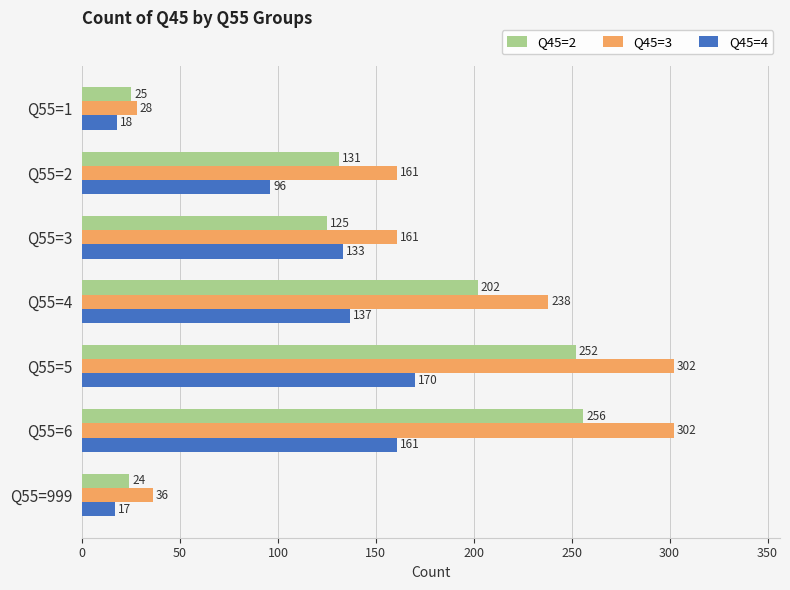

Rank the series by their maximum value, from lowest to highest.

Q45=4, Q45=2, Q45=3